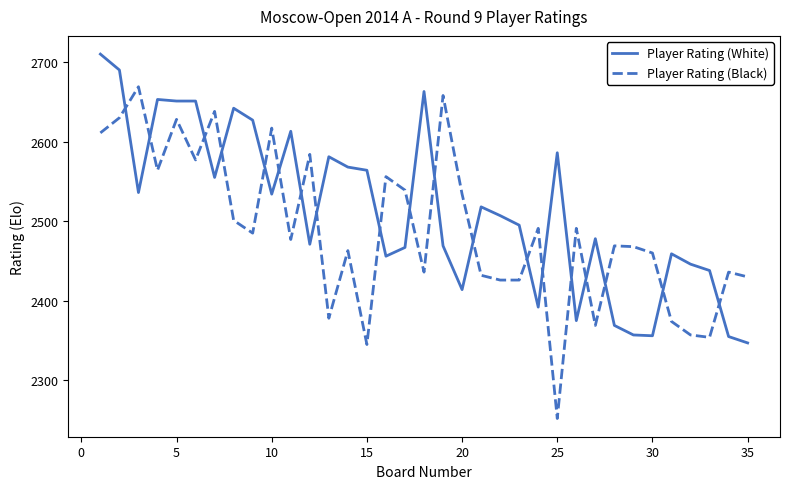

Which series has the largest total across all categories?

Player Rating (White)